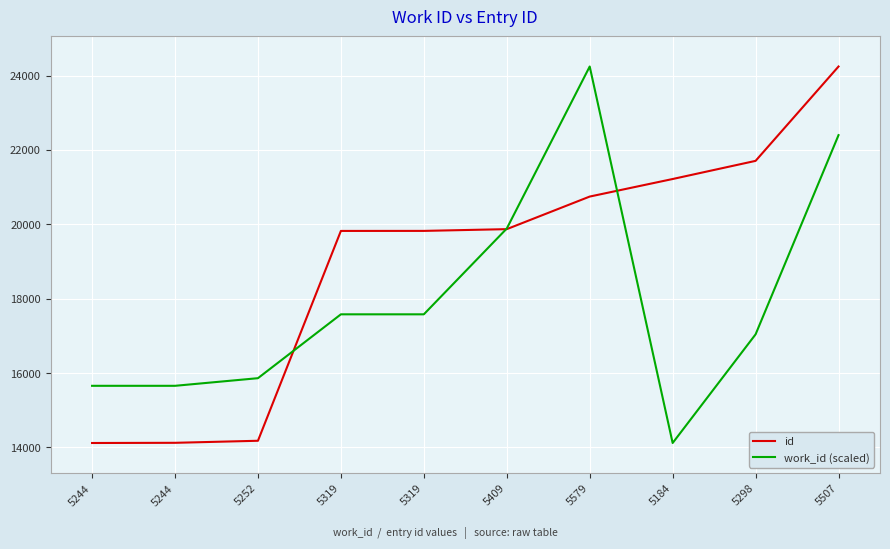

How many lines are shown in the chart?

2